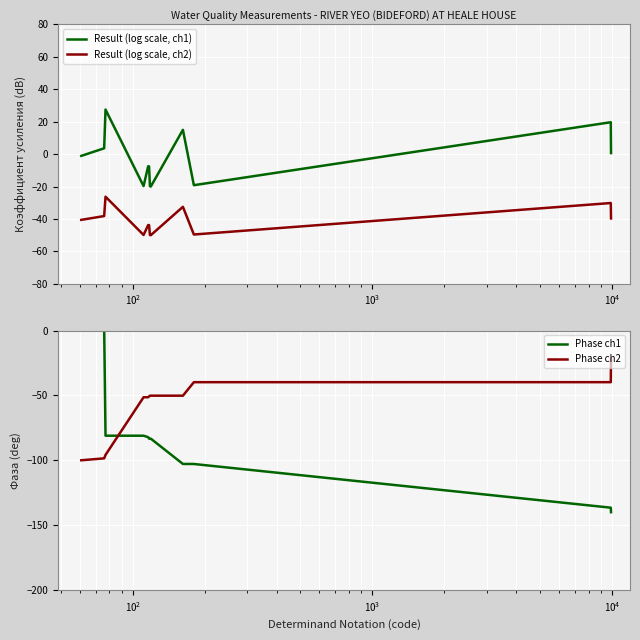

True or false: Phase ch1 has more than 2 interior local peaks.

False